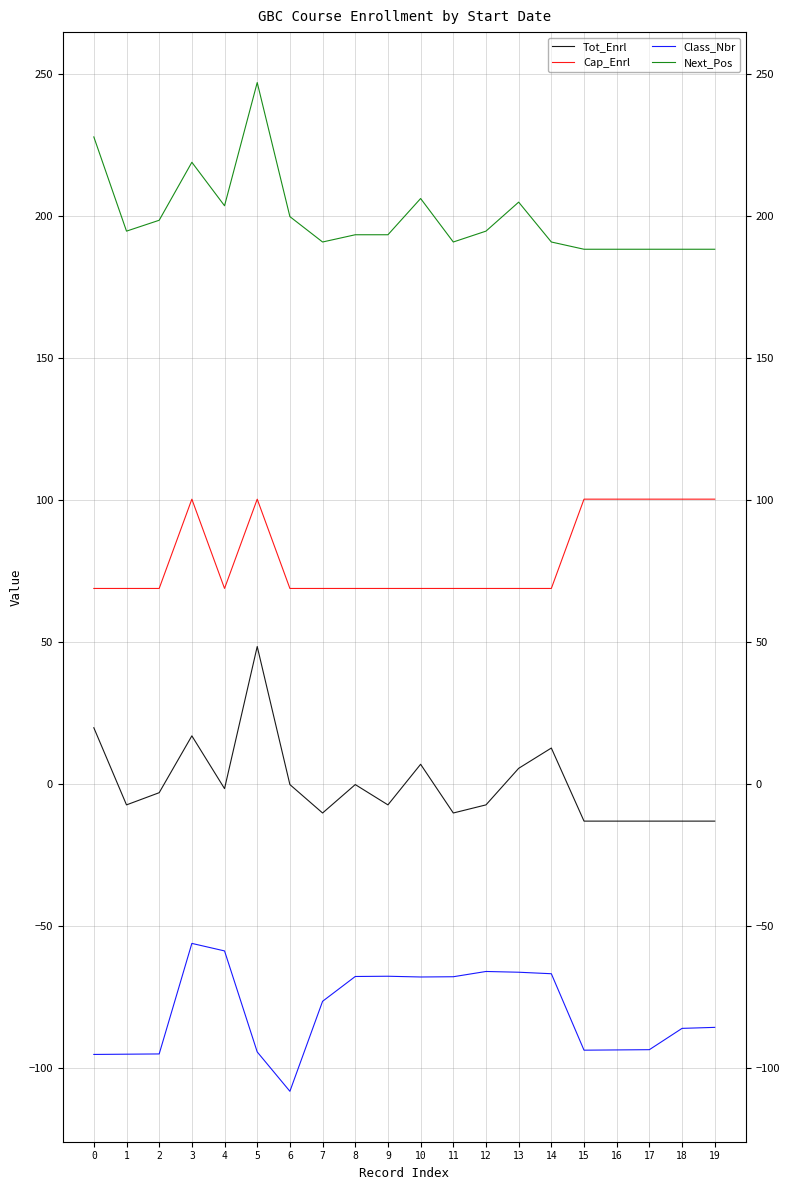

Between 5 and 9, which series saw the biggest shift?

Tot_Enrl